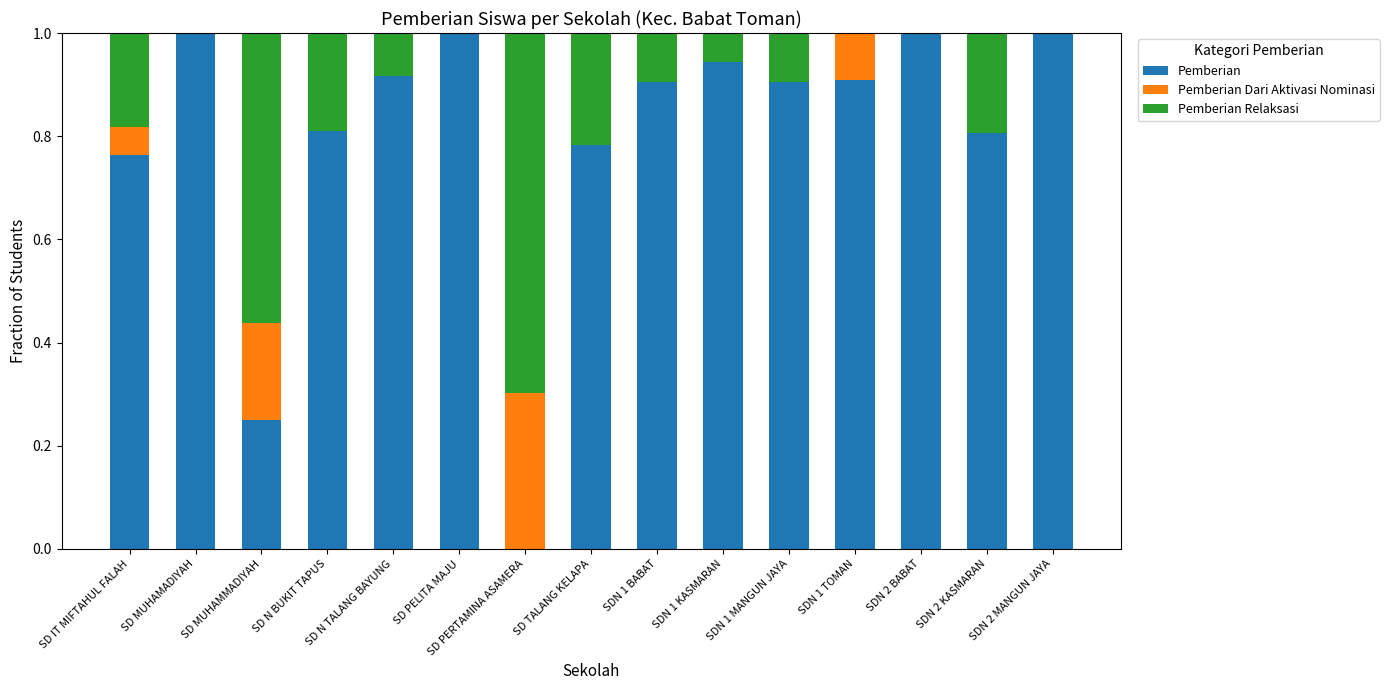

What is the sum of all Pemberian values?

12.0